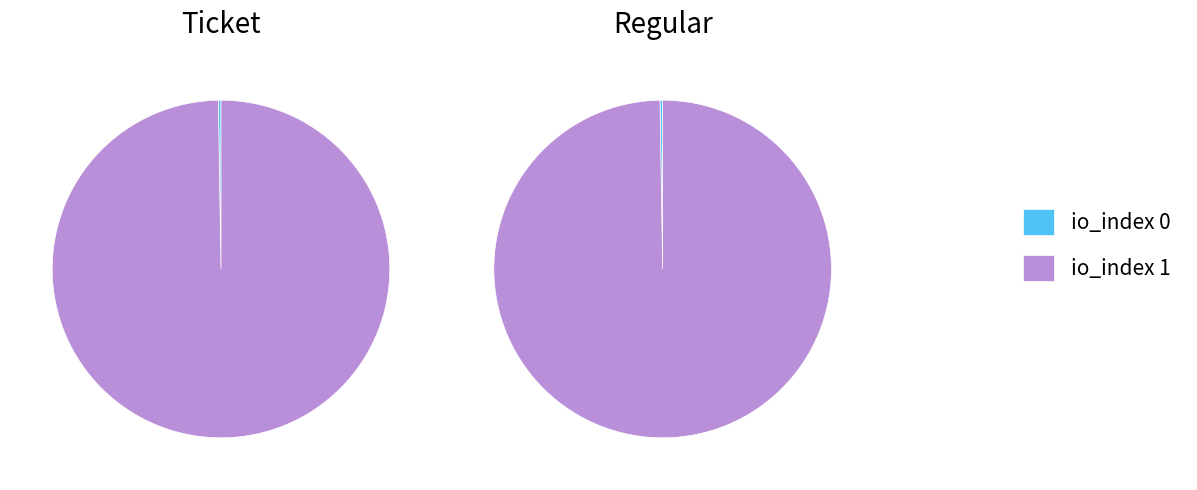

Which category accounts for the majority?

io_index 1